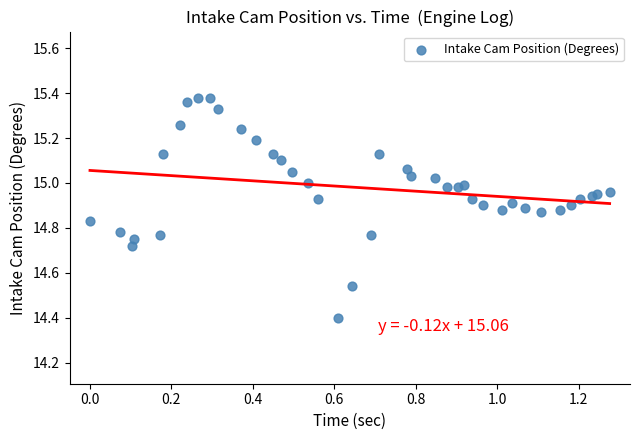

What Y value in the scatter plot is closest to 14?

14.4